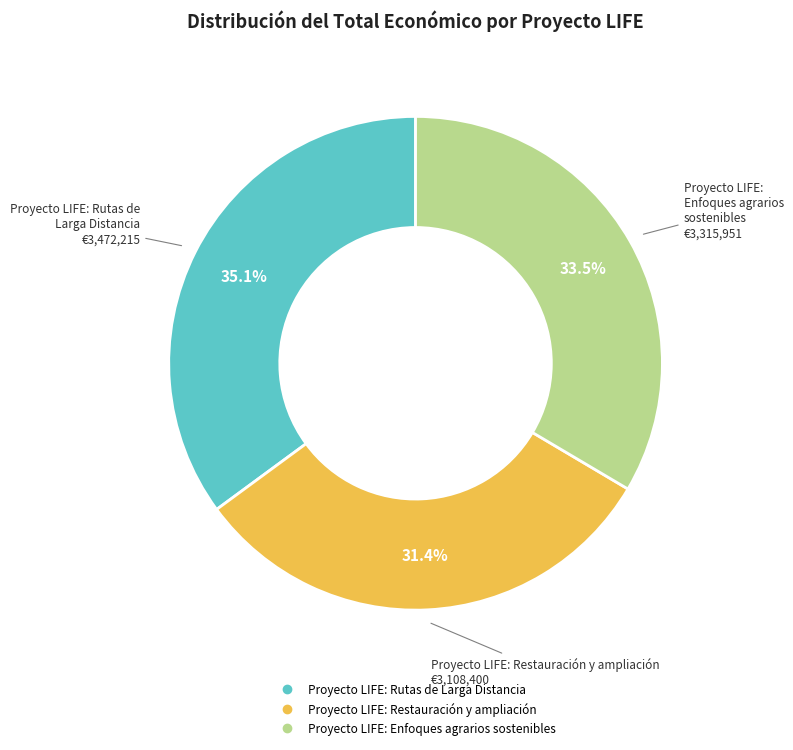

Which slice is the smallest?

Proyecto LIFE: Restauración y ampliación